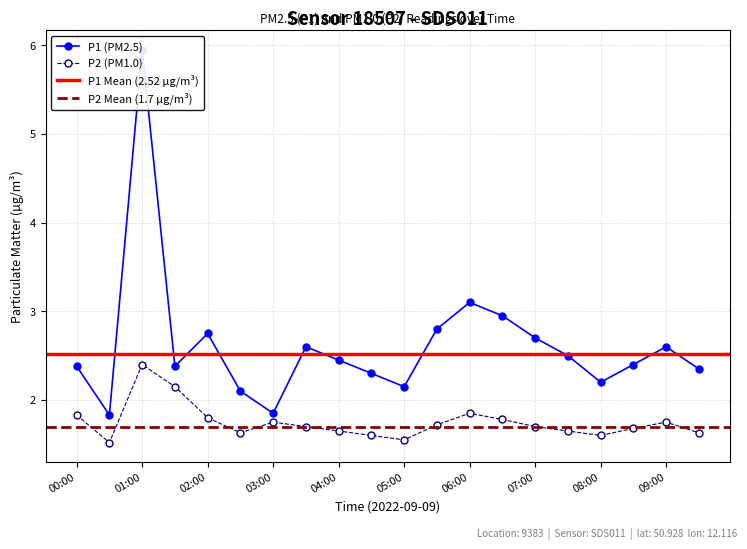

Rank the categories by P1 value from highest to lowest.

01:00, 06:00, 06:30, 05:30, 02:00, 07:00, 03:30, 09:00, 07:30, 04:00, 08:30, 00:00, 01:30, 09:30, 04:30, 08:00, 05:00, 02:30, 03:00, 00:30